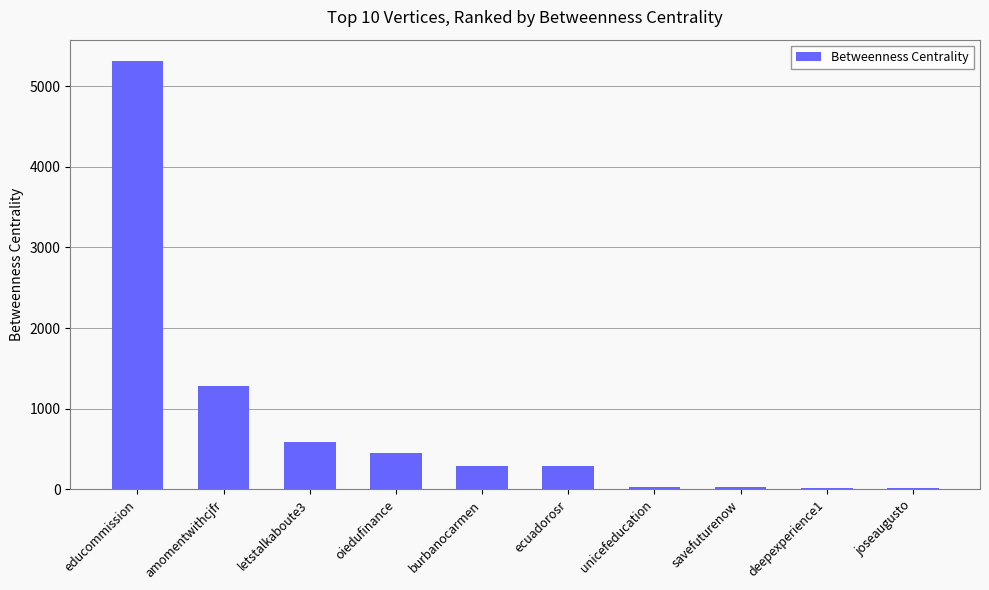

Which has a higher value, ecuadorosr or educommission?

educommission